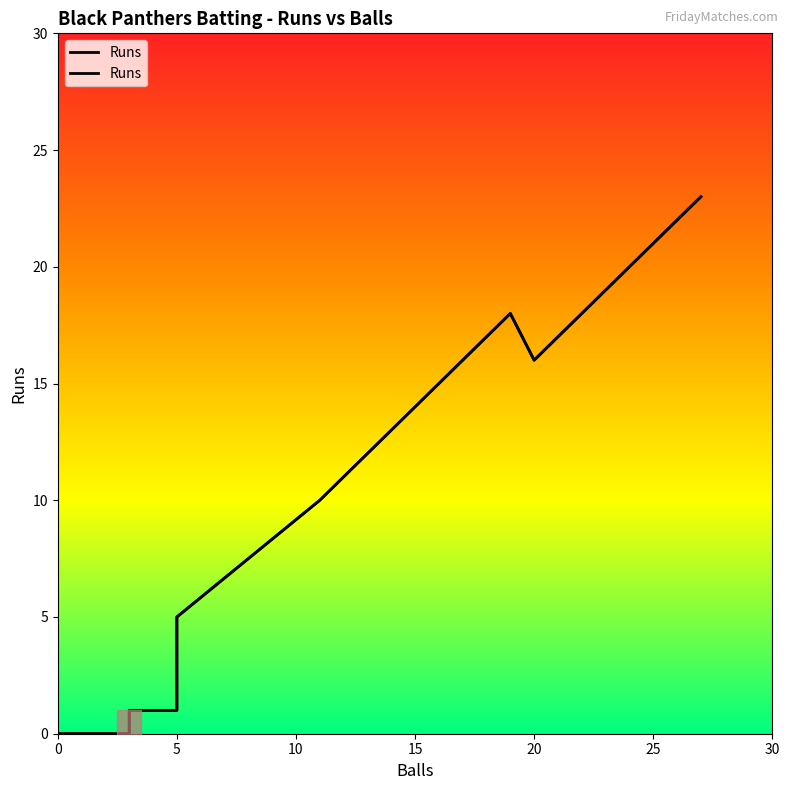

True or false: the data has more than 0 interior local peaks.

True